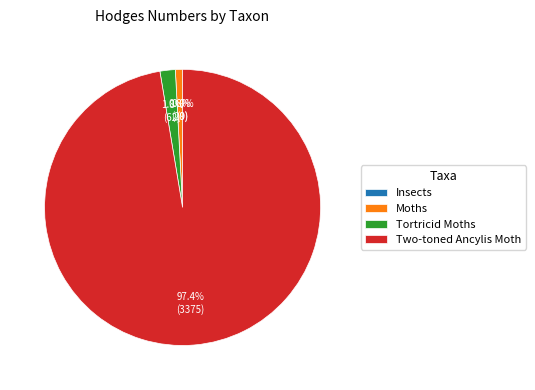

To the nearest percent, what portion does Two-toned Ancylis Moth represent?

97%